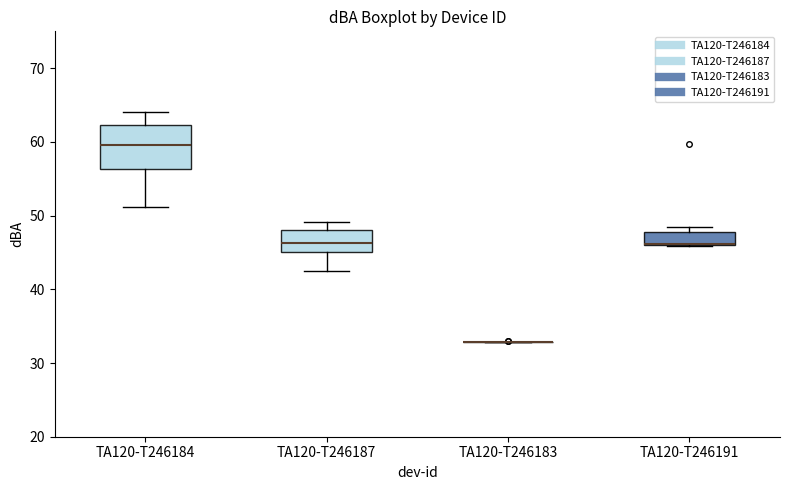

Where does the upper whisker of the box for TA120-T246184 end on the y-axis? The values are not printed on the chart, so give them approximately, as read against the axis.

64